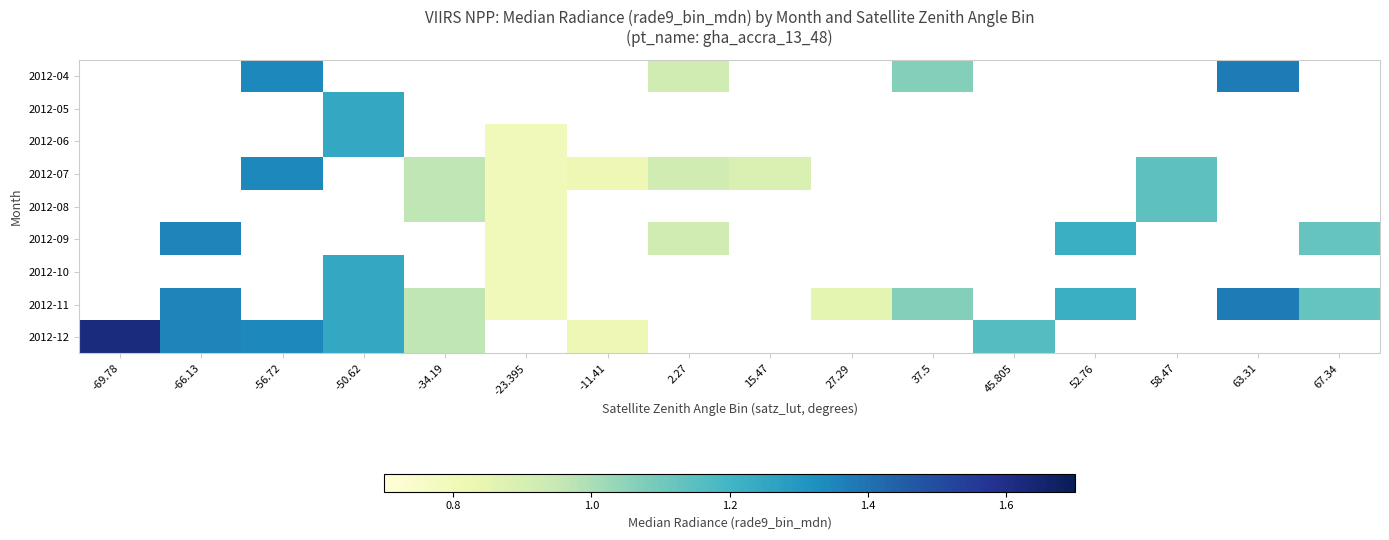

What is the smallest value displayed?

0.8